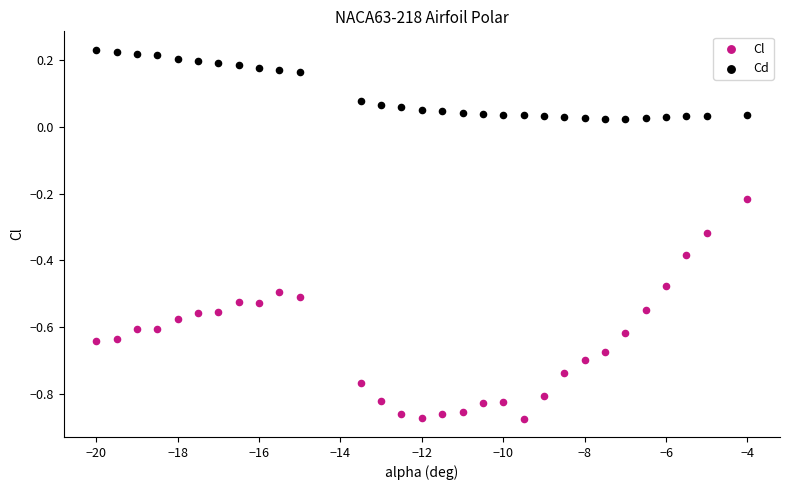

What is the X range (max minus min) for the scatter plot?

16.0